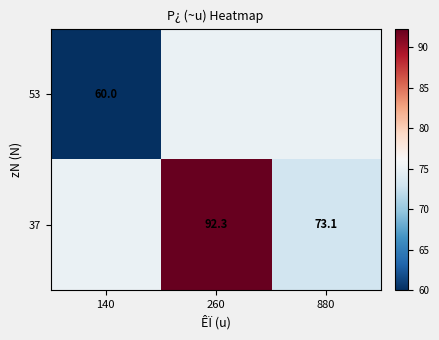

Rank the series by their average value, from highest to lowest.

37, 53